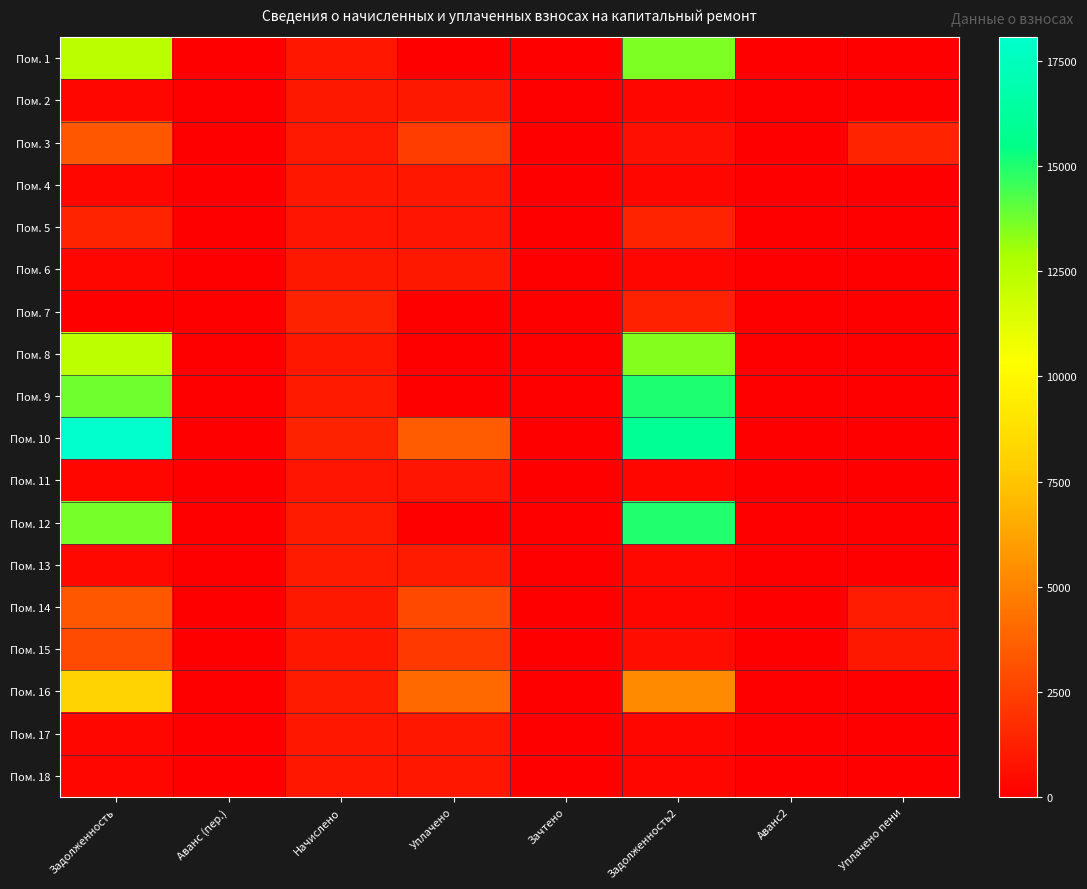

At how many categories does at least one series exceed 4047?

2